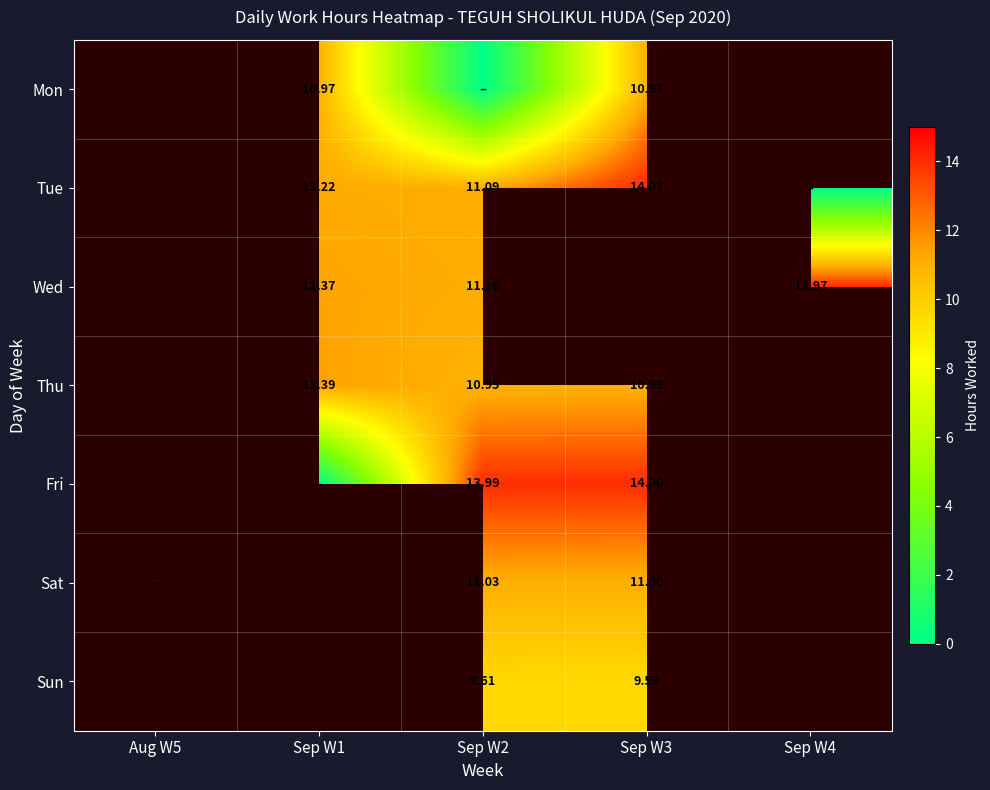

What is the greatest value displayed?

14.1